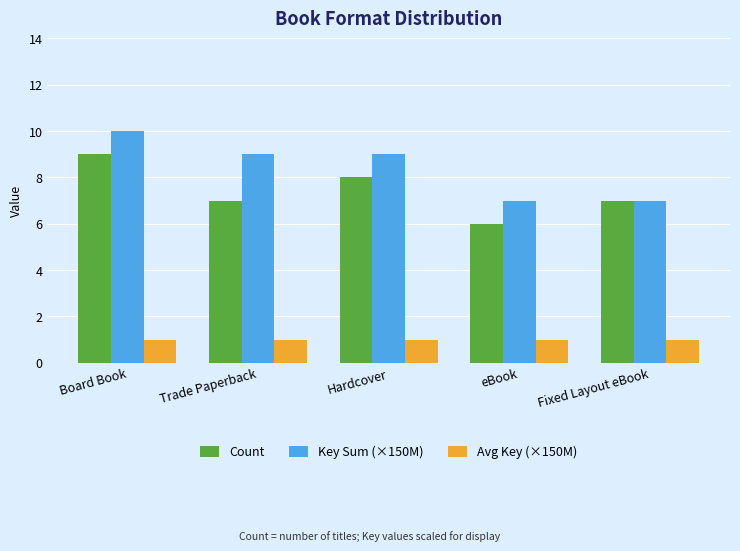

Is the value of Count at Fixed Layout eBook greater than the value of Avg Key (×150M) at Hardcover?

Yes